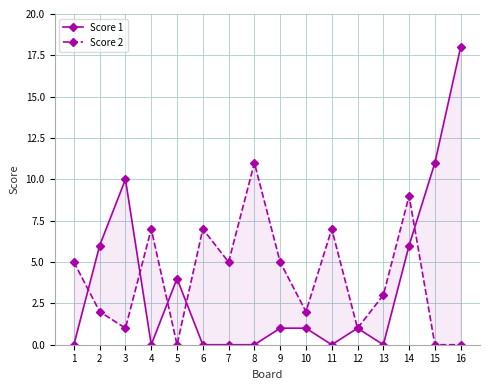

Which category has the lowest value in the Score 1 series?

1